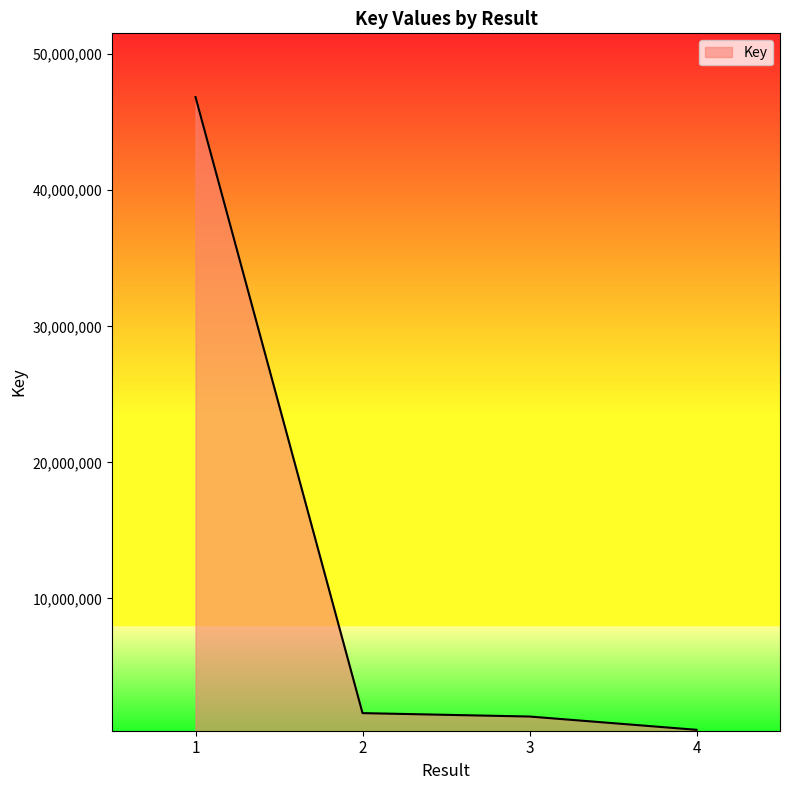

Is it true that the value at 2 is 1563073?

True